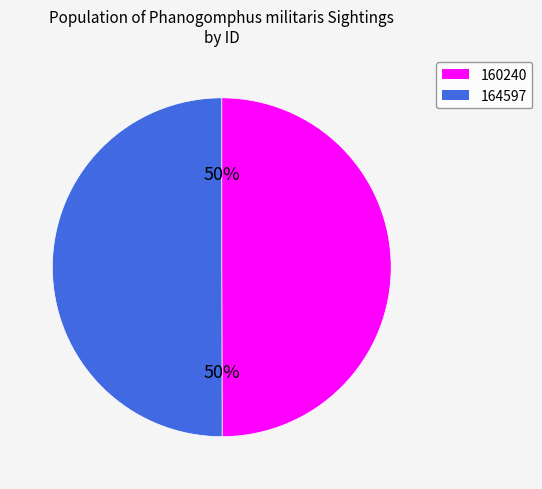

To the nearest percent, what is the average slice percentage?

50%